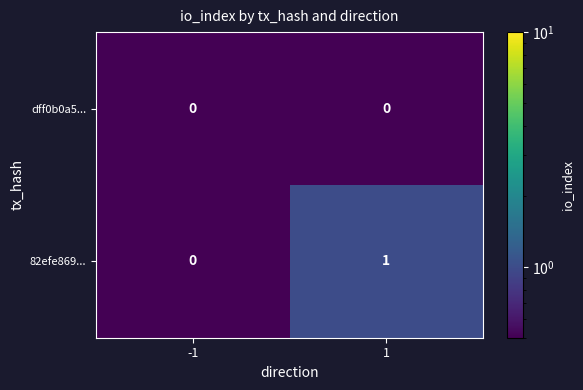

What is the minimum value shown in the chart?

0